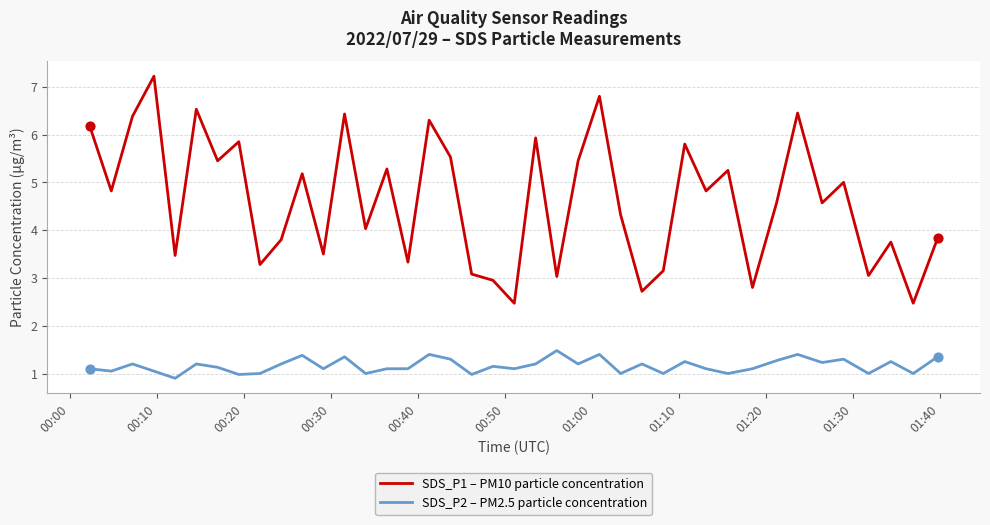

Which series has the largest total across all categories?

SDS_P1 – PM10 particle concentration